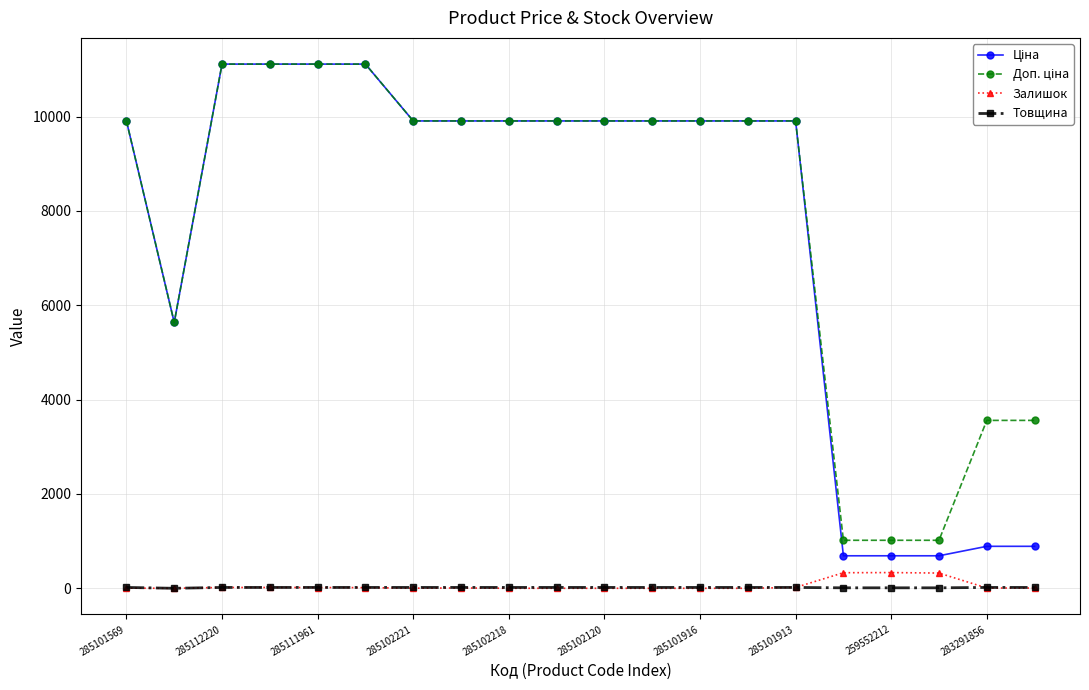

What is the greatest value displayed?

11113.6